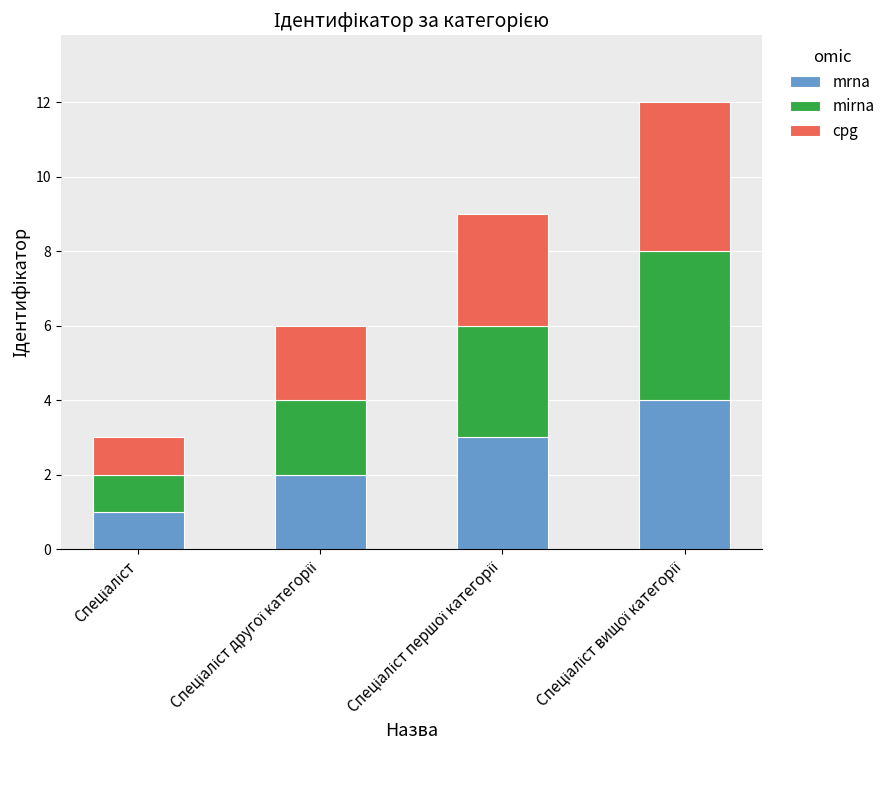

What is the highest value of the mrna series?

4